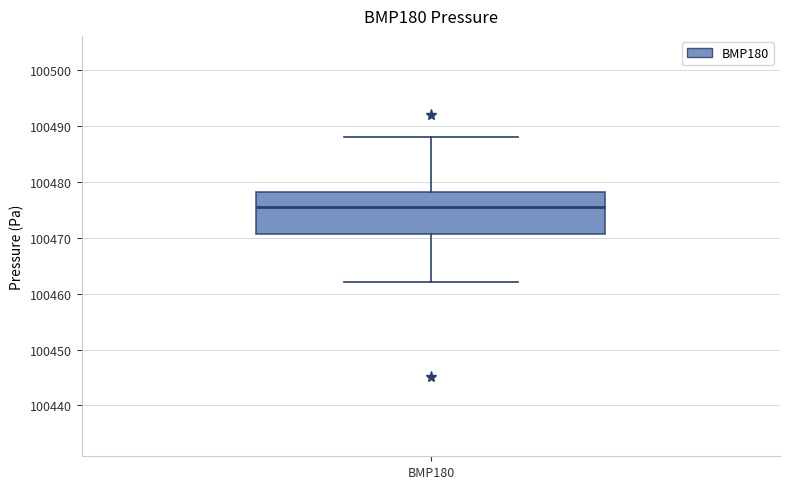

Read this box plot against the y-axis: the position of the median line, the range covered by the box, and the ends of both whiskers. The values are not printed on the chart, so give them approximately, as read against the axis.

median 100476, box 100471 to 100478, whiskers 100462 to 100488